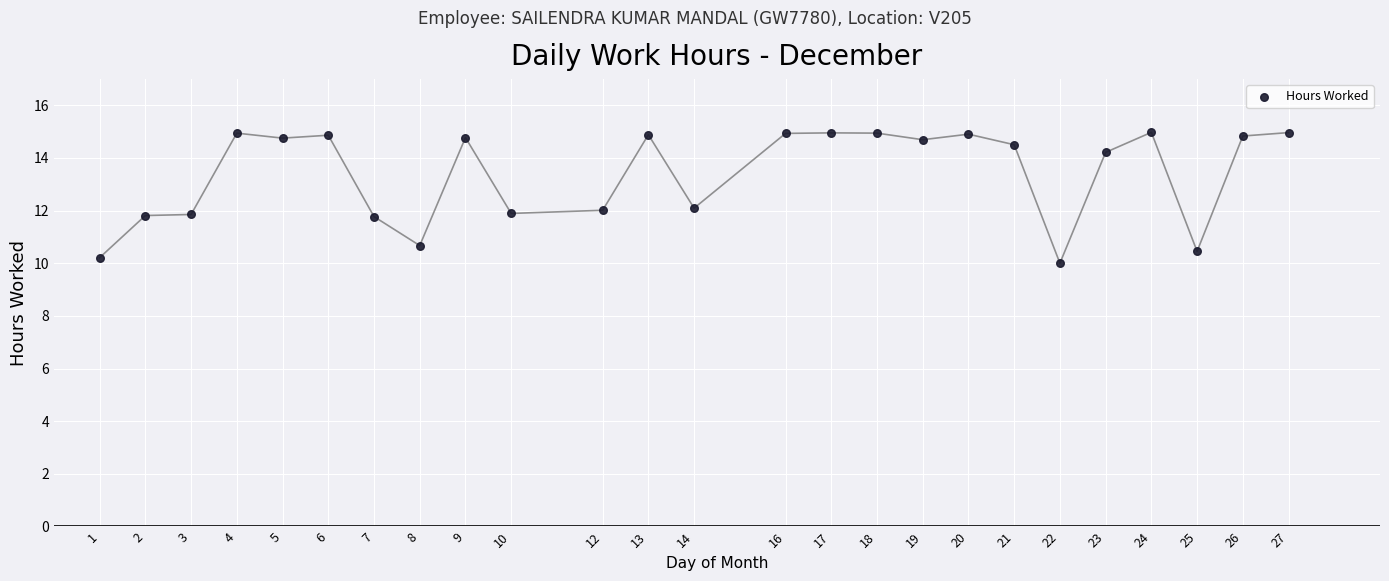

What is the range of Y values (max minus min)?

5.0